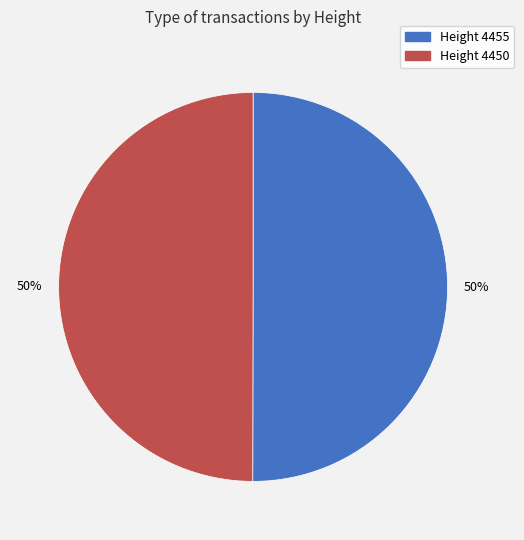

How many slices are in this pie chart?

2